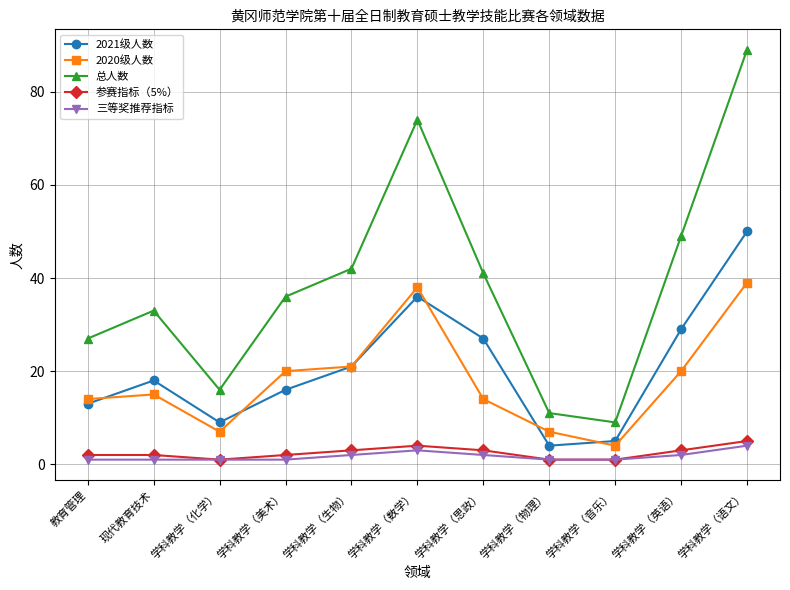

What is the minimum value shown in the chart?

1